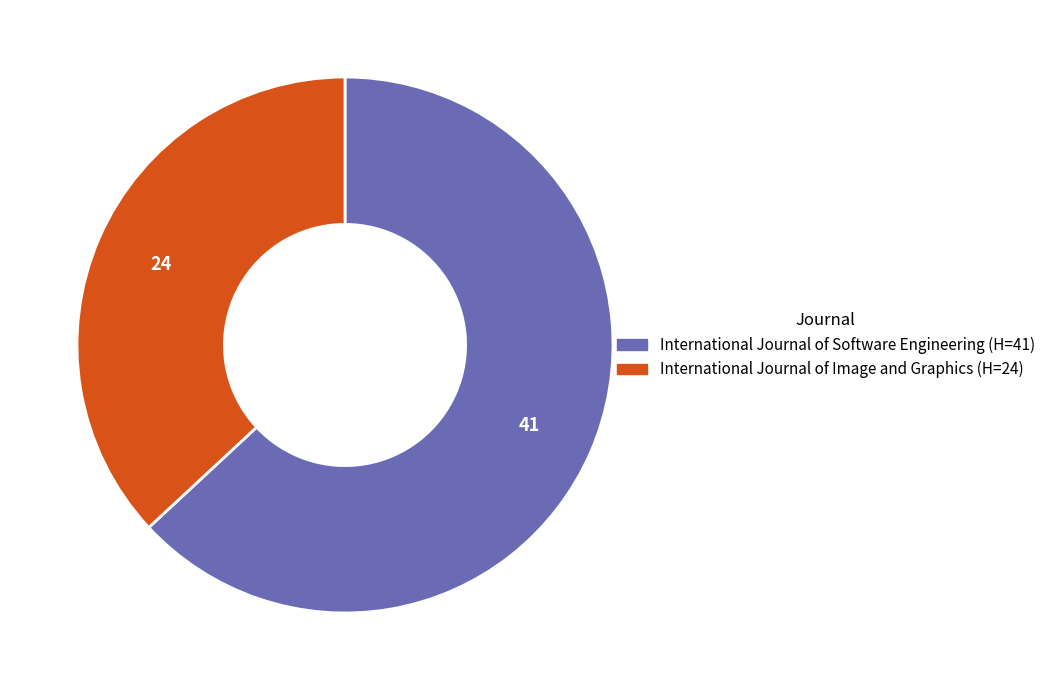

Is there any slice that represents more than half of the pie?

Yes